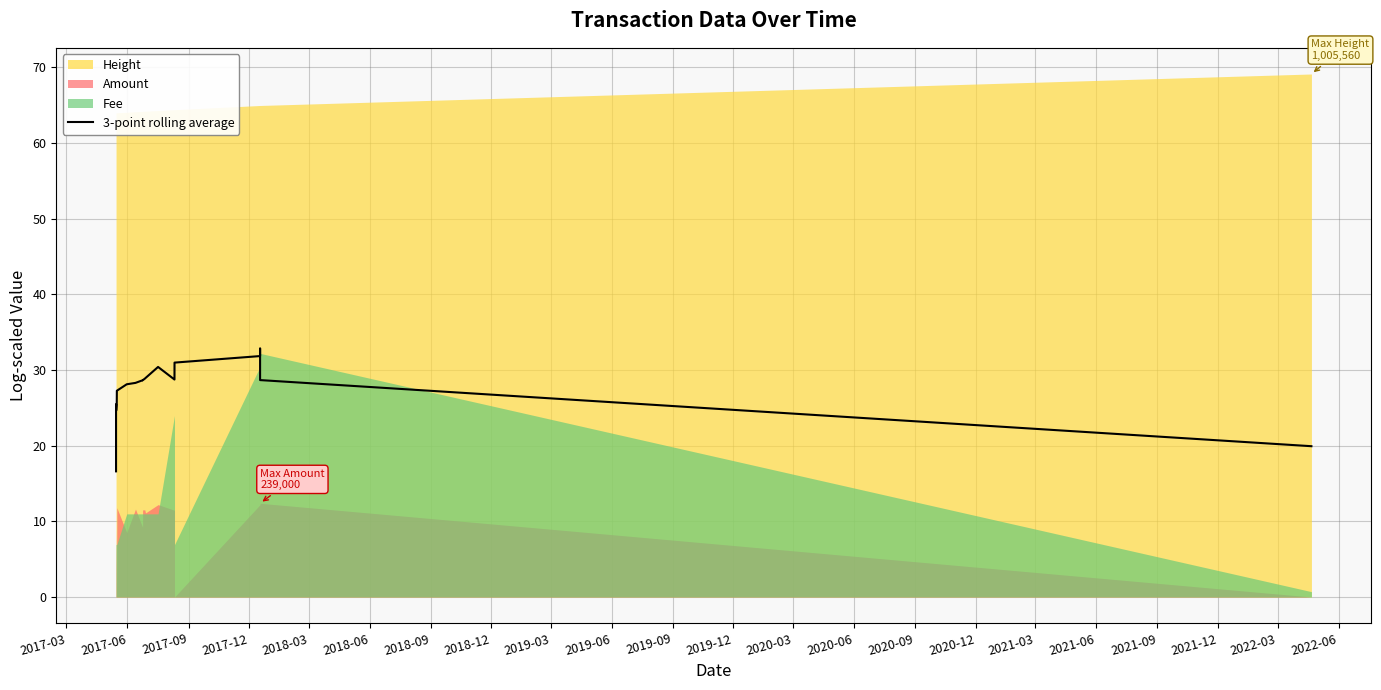

What is the change in value from 2018-12 to 2019-03?

+0.3